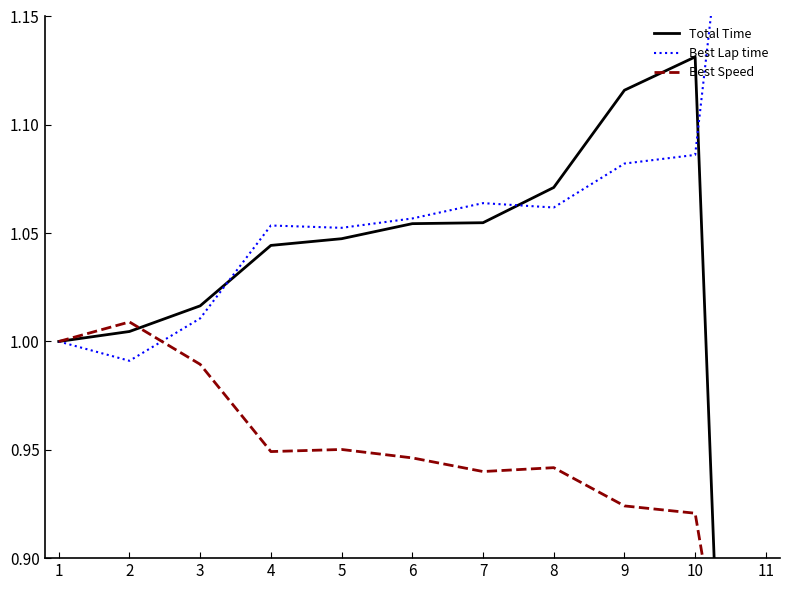

What is the sum of all Total Time values?

10.8